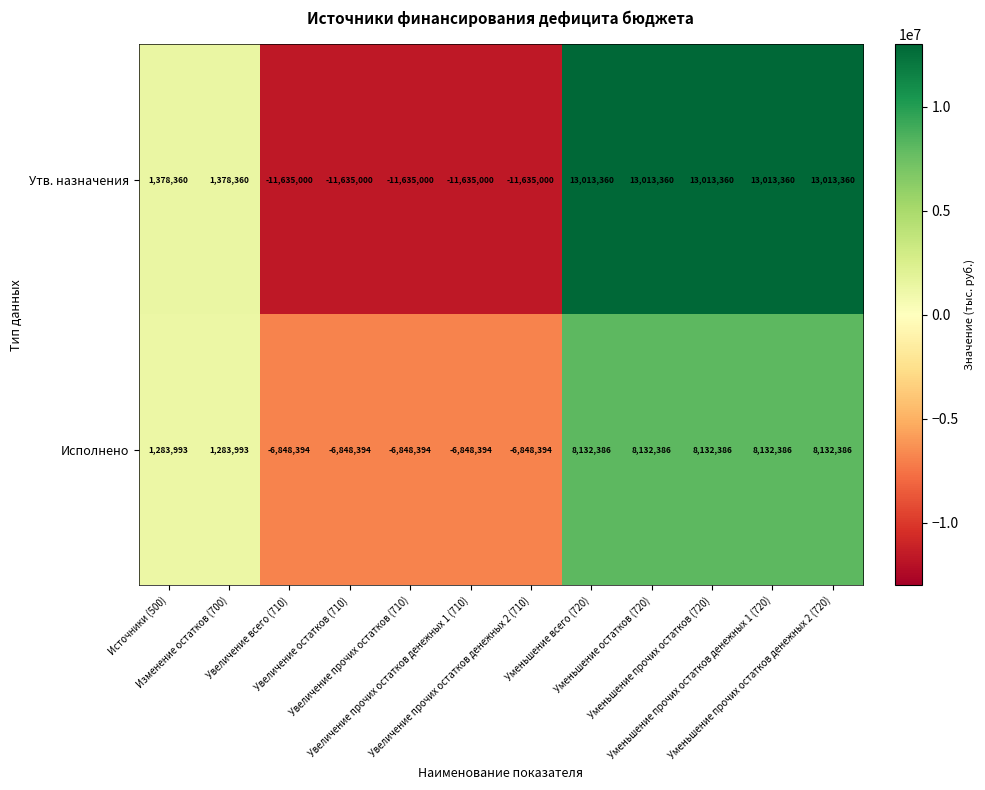

What is the difference between the second highest and minimum values in the Исполнено series?

14980780